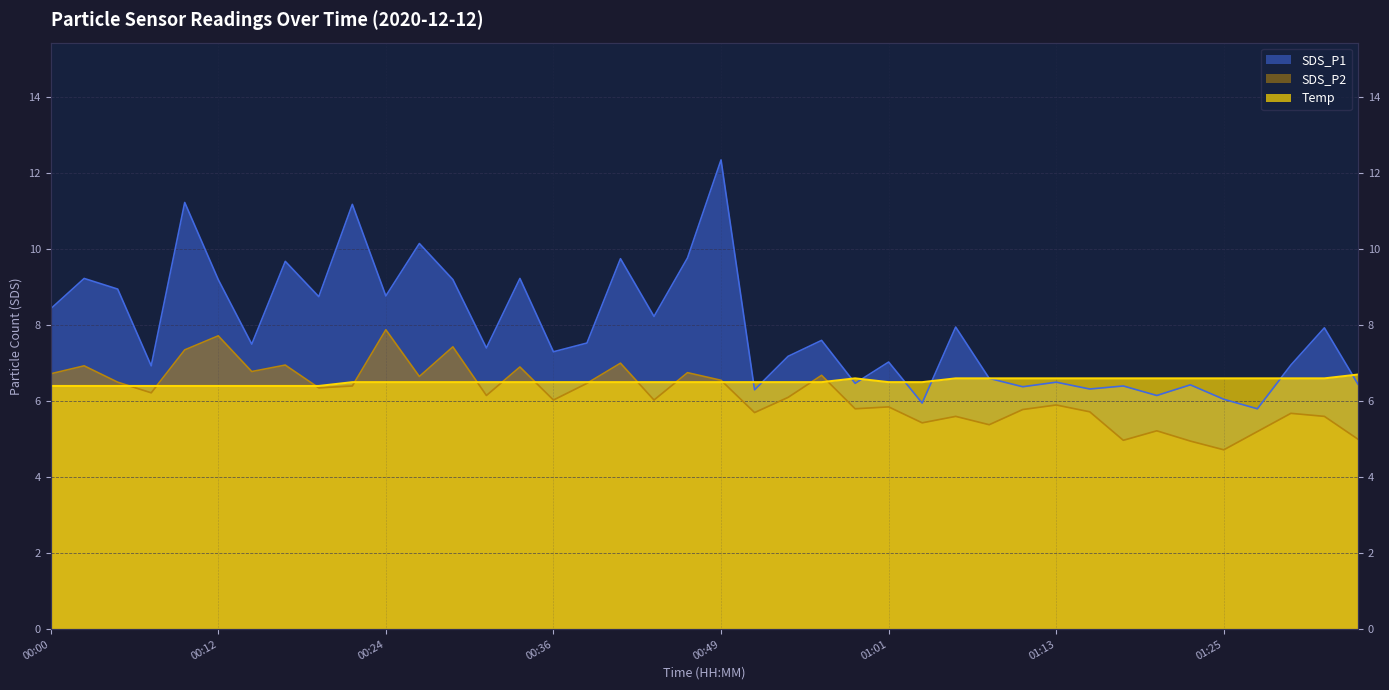

Which series has the largest total across all categories?

SDS_P1